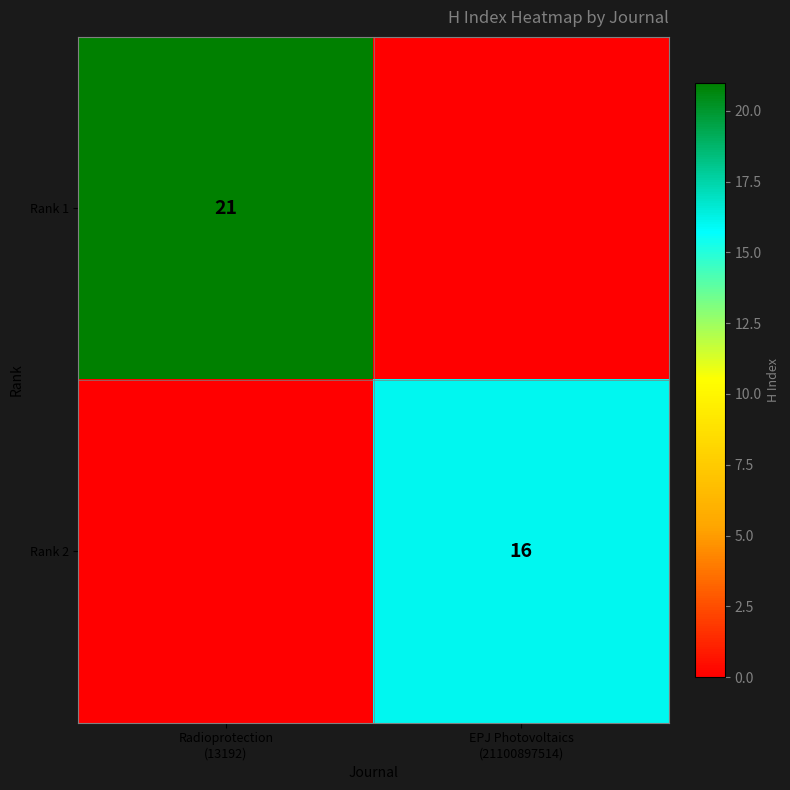

Which label corresponds to the largest value in the chart?

Radioprotection
(13192)